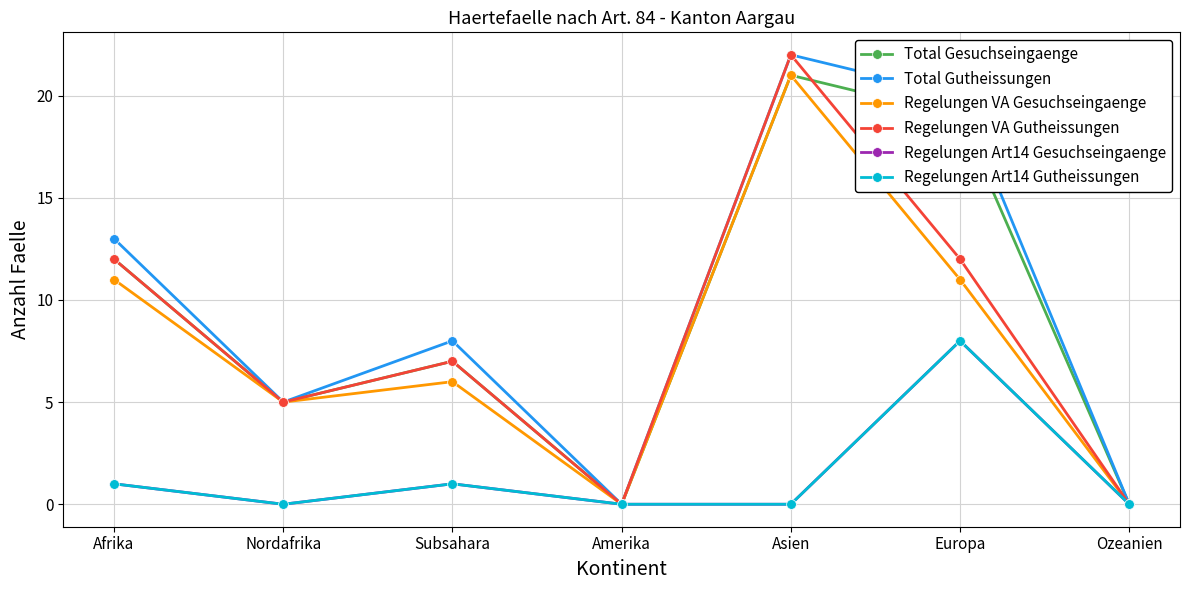

Is this an area chart (filled region under the line)?

No